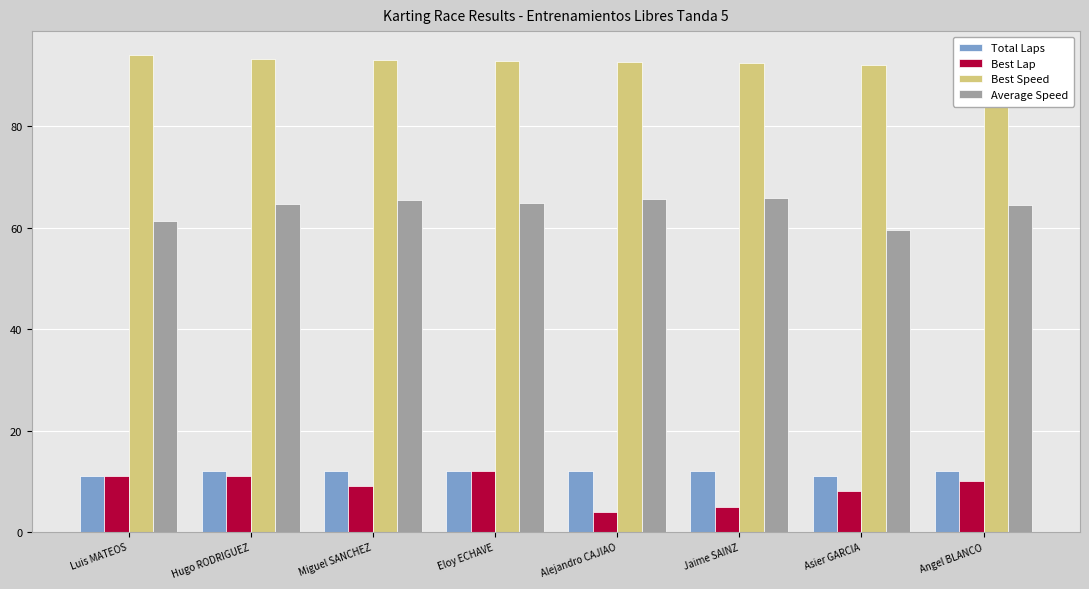

What is the total value across all series at Hugo RODRIGUEZ?

181.1